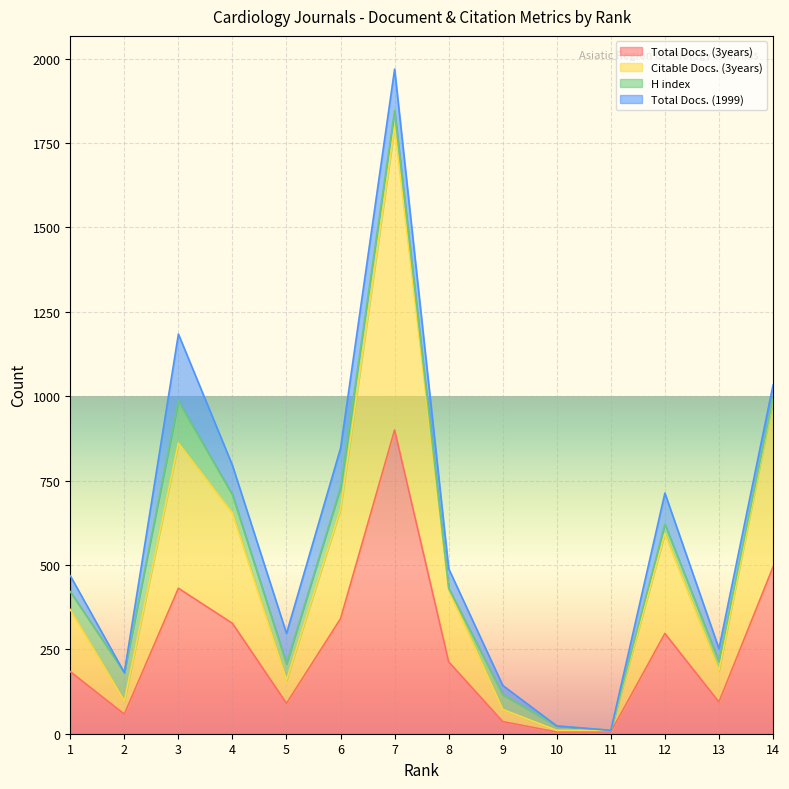

At which category does Total Docs. (3years) reach its first local peak?

3